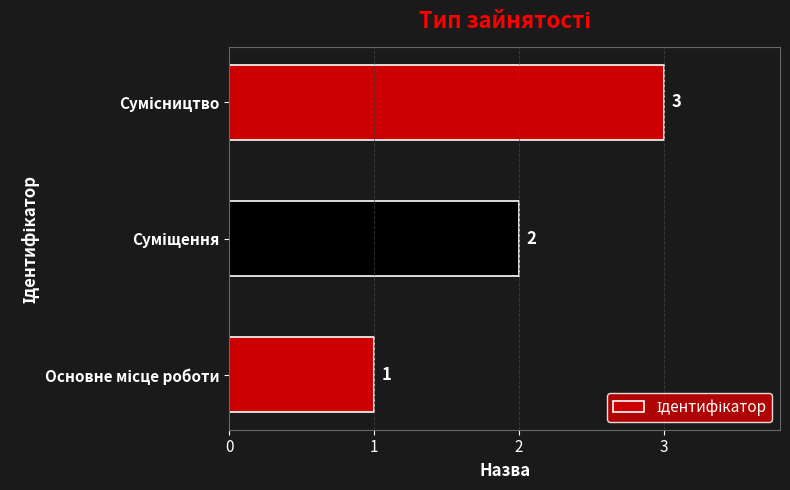

What is the maximum value shown in the chart?

3